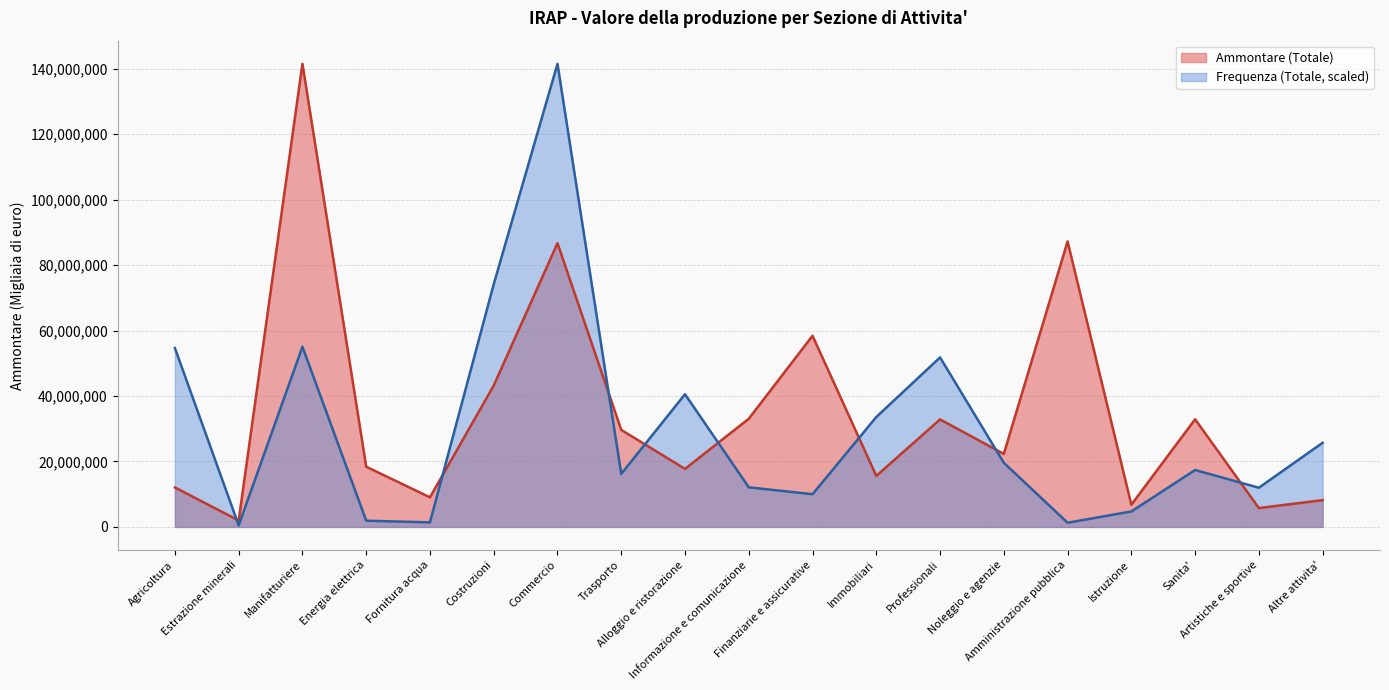

How many lines are shown in the chart?

2